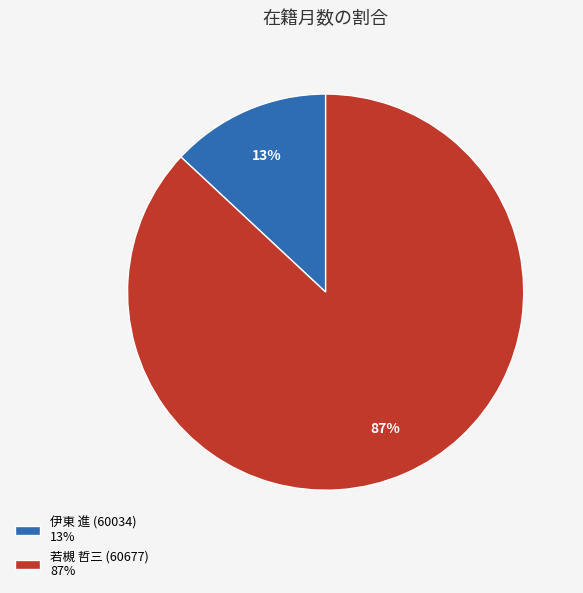

How many segments does this pie chart have?

2